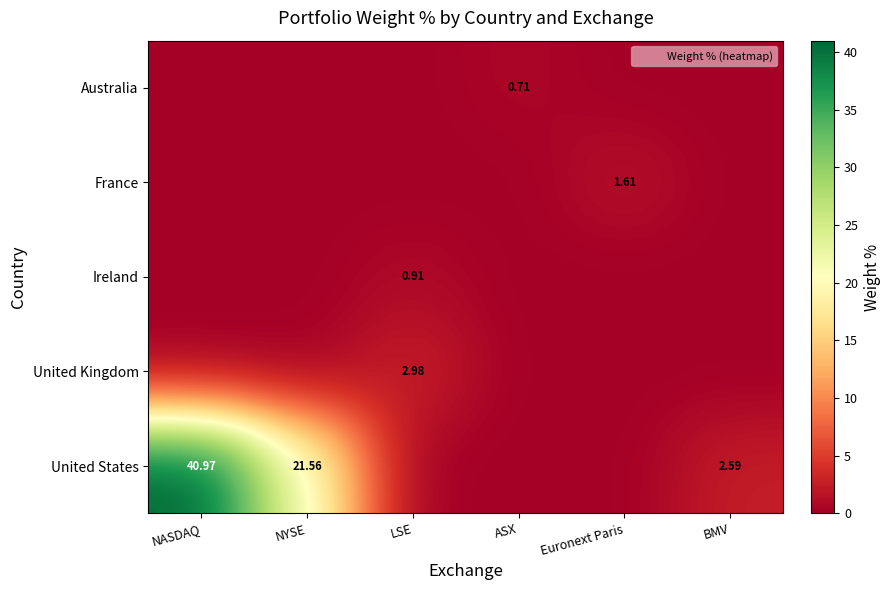

At which category is the sum across all series the highest?

NASDAQ